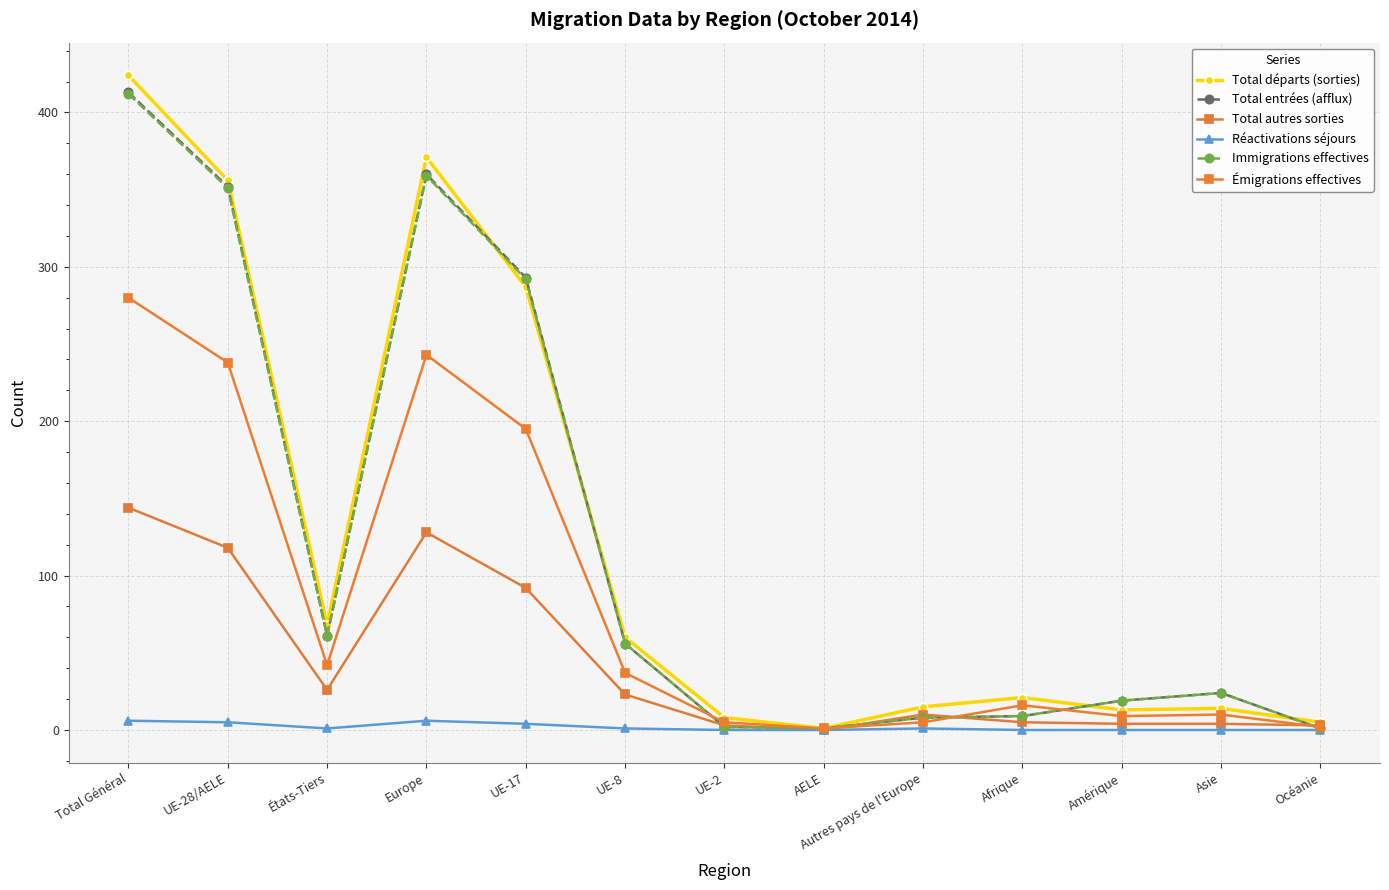

Is it true that Immigrations effectives equals 292 at UE-17?

True